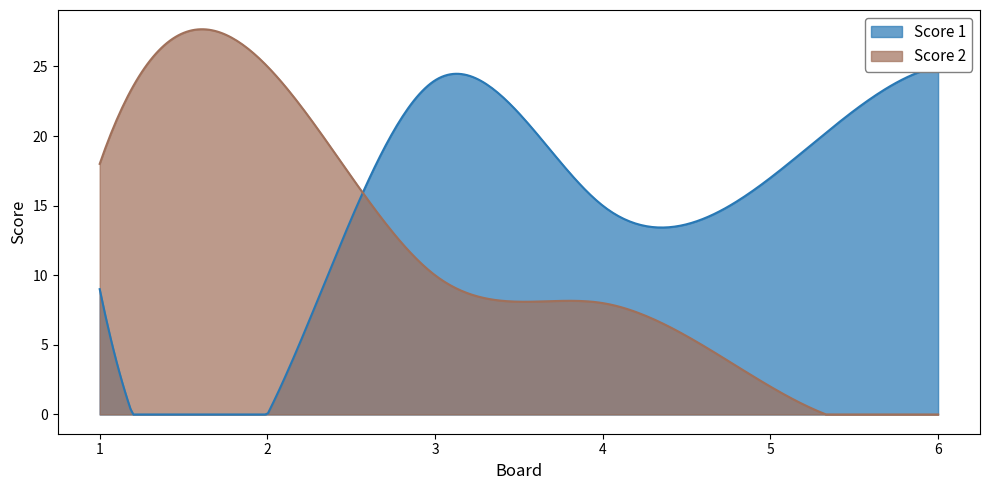

What is the difference between the maximum and minimum values in the Score 1 series?

25